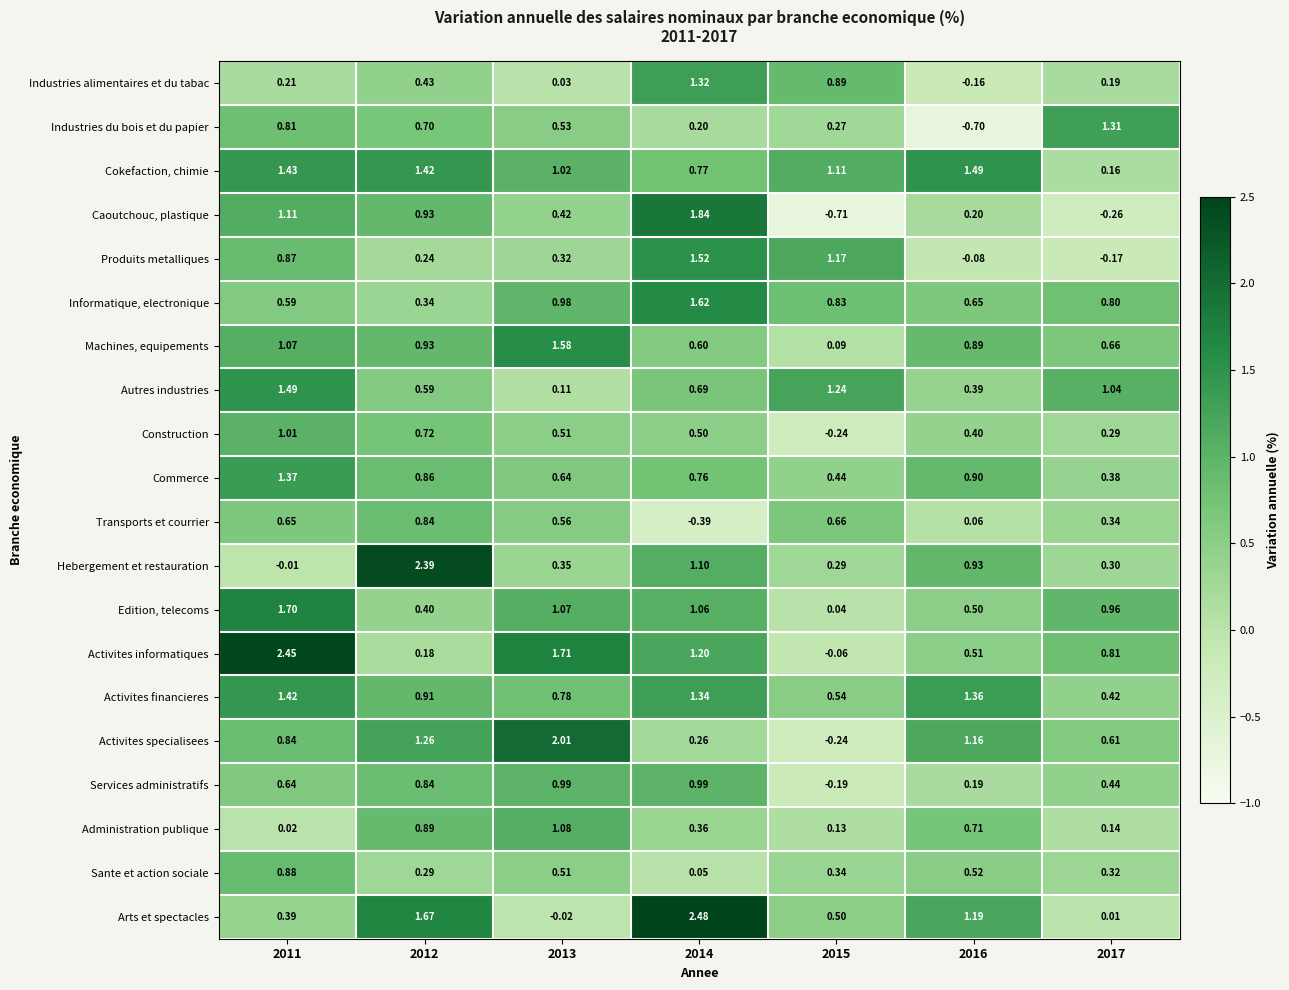

At which category is the sum across all series the highest?

2011